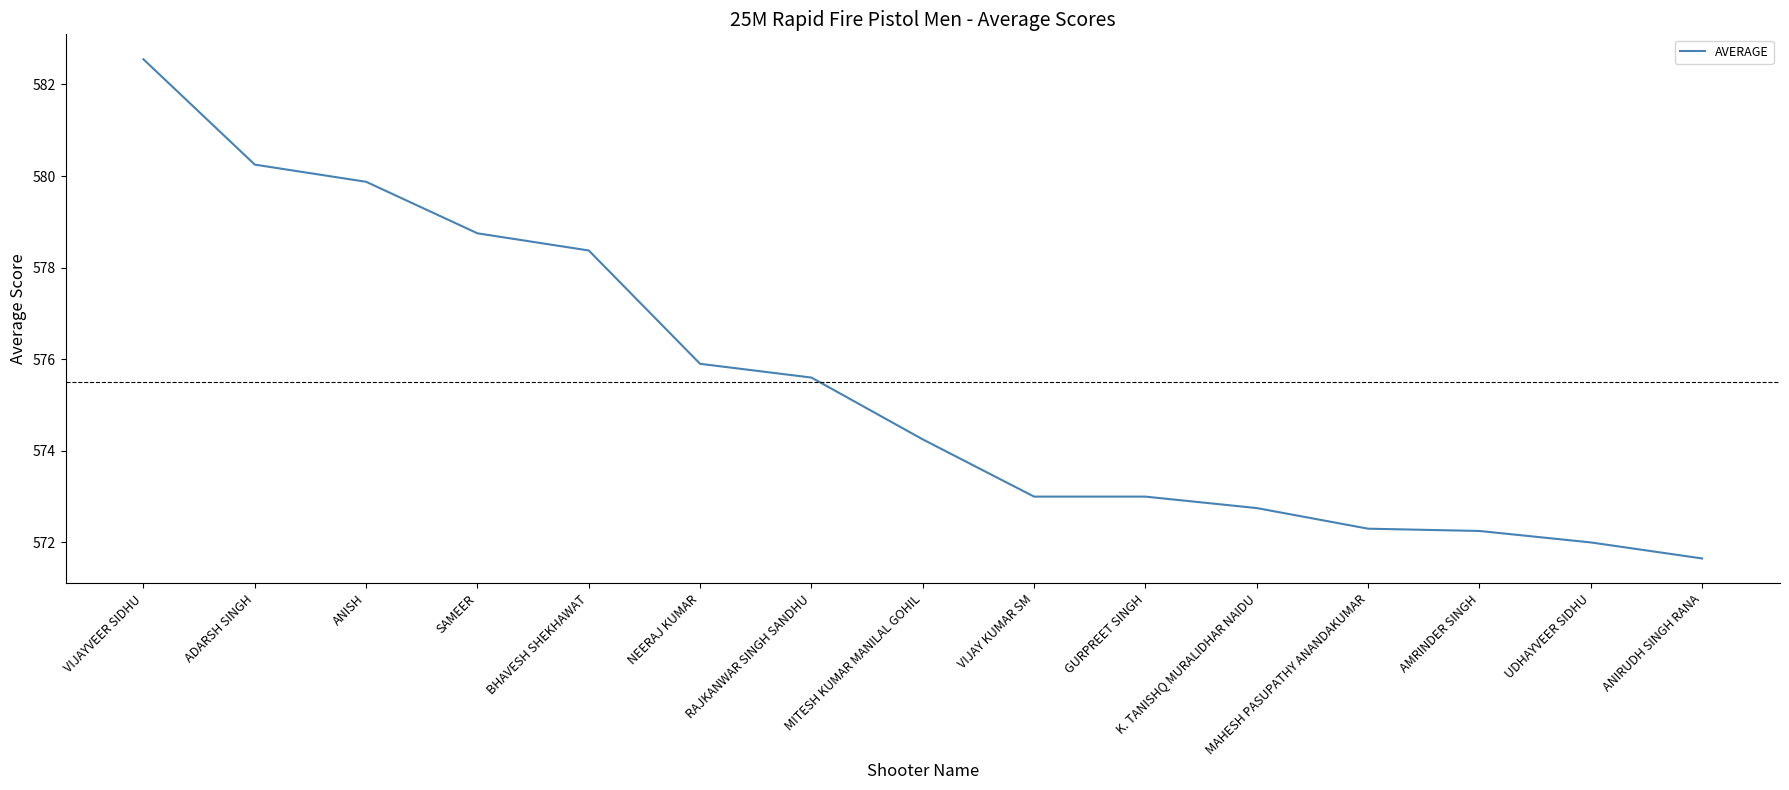

Where does the data first go above 574?

VIJAYVEER SIDHU